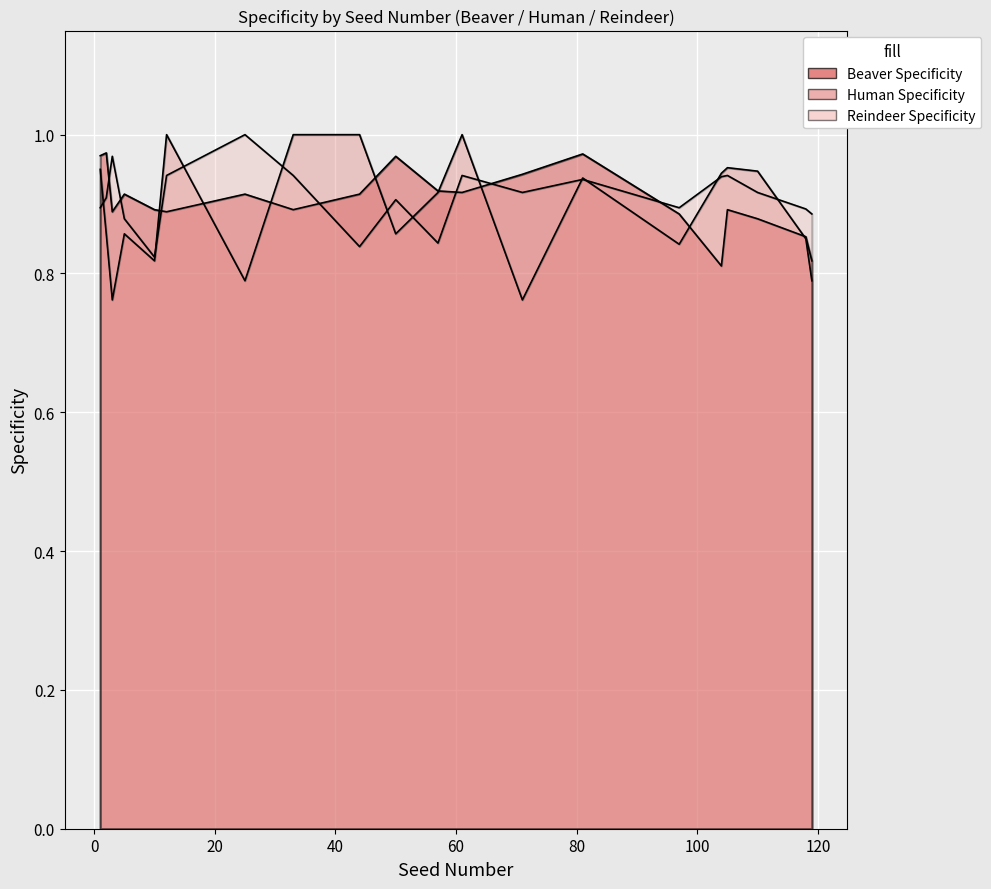

Reading left to right, transcribe all the data shown in this chart.

Beaver Specificity: 1=1.0	2=1.0	3=0.9	5=0.9	10=0.9	12=0.9	25=0.9	33=0.9	44=0.9	50=1.0	57=0.9	61=0.9	71=0.9	81=1.0	97=0.9	104=0.8	105=0.9	110=0.9	118=0.9	119=0.8
Human Specificity: 1=0.9	2=0.9	3=0.8	5=0.9	10=0.8	12=1.0	25=0.8	33=1.0	44=1.0	50=0.9	57=0.9	61=1.0	71=0.8	81=0.9	97=0.8	104=0.9	105=1.0	110=0.9	118=0.8	119=0.8
Reindeer Specificity: 1=0.9	2=0.9	3=1.0	5=0.9	10=0.8	12=0.9	25=1.0	33=0.9	44=0.8	50=0.9	57=0.8	61=0.9	71=0.9	81=0.9	97=0.9	104=0.9	105=0.9	110=0.9	118=0.9	119=0.9